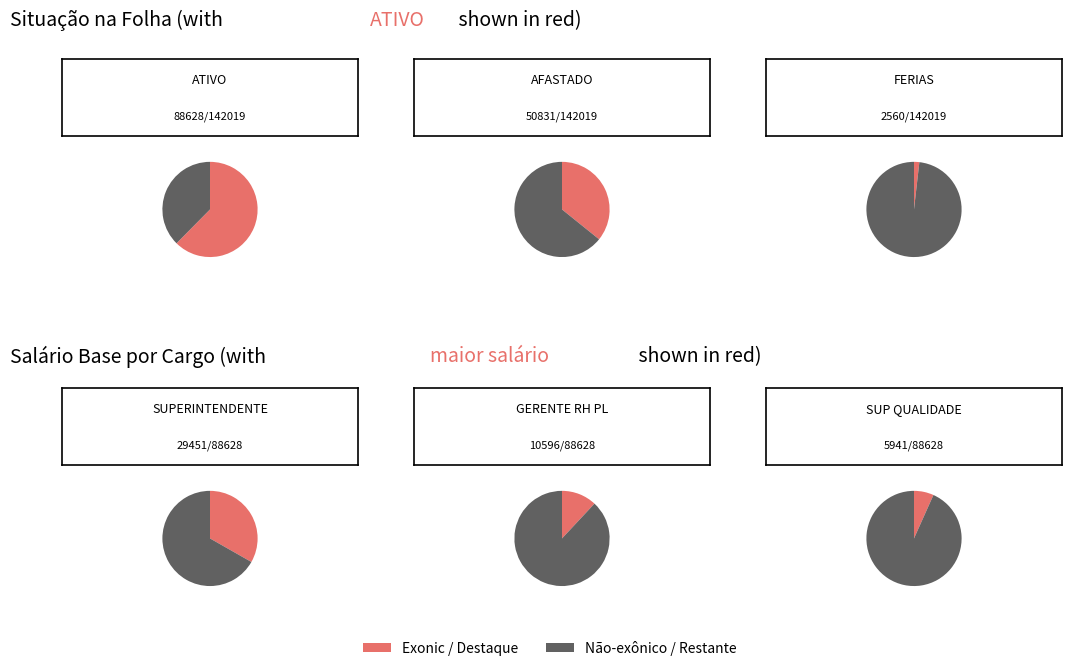

Which slice is the largest?

3